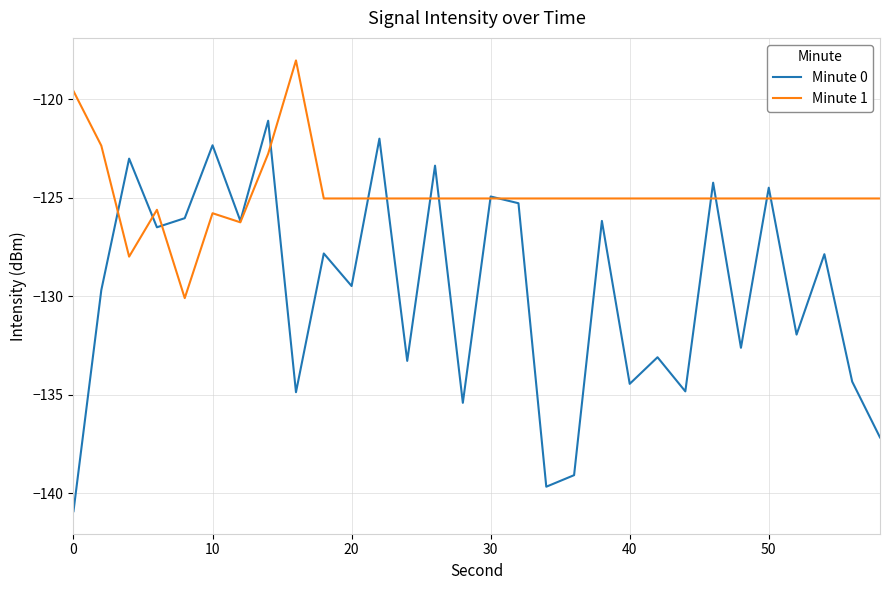

What is the maximum value for Minute 0?

-121.1